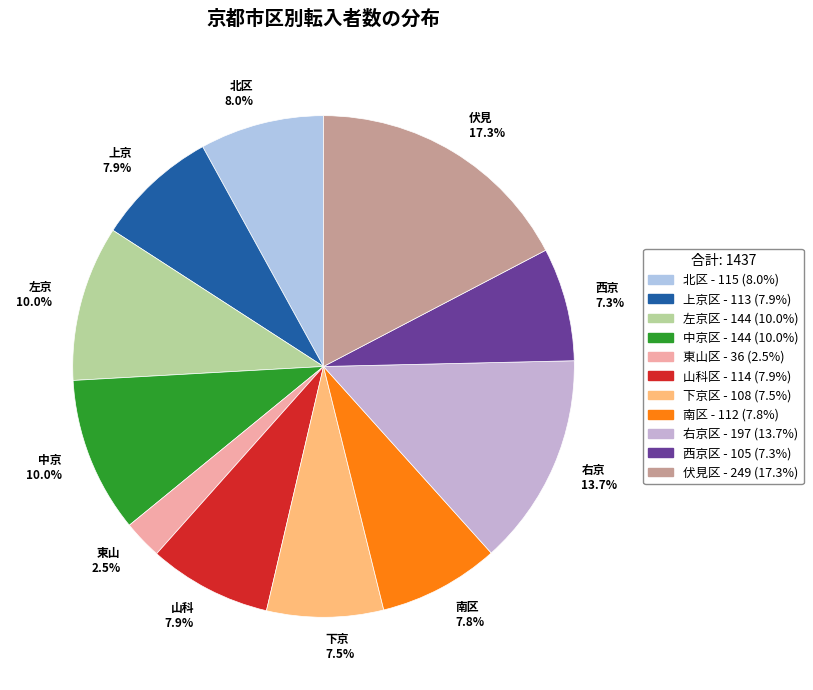

How many segments does this pie chart have?

11